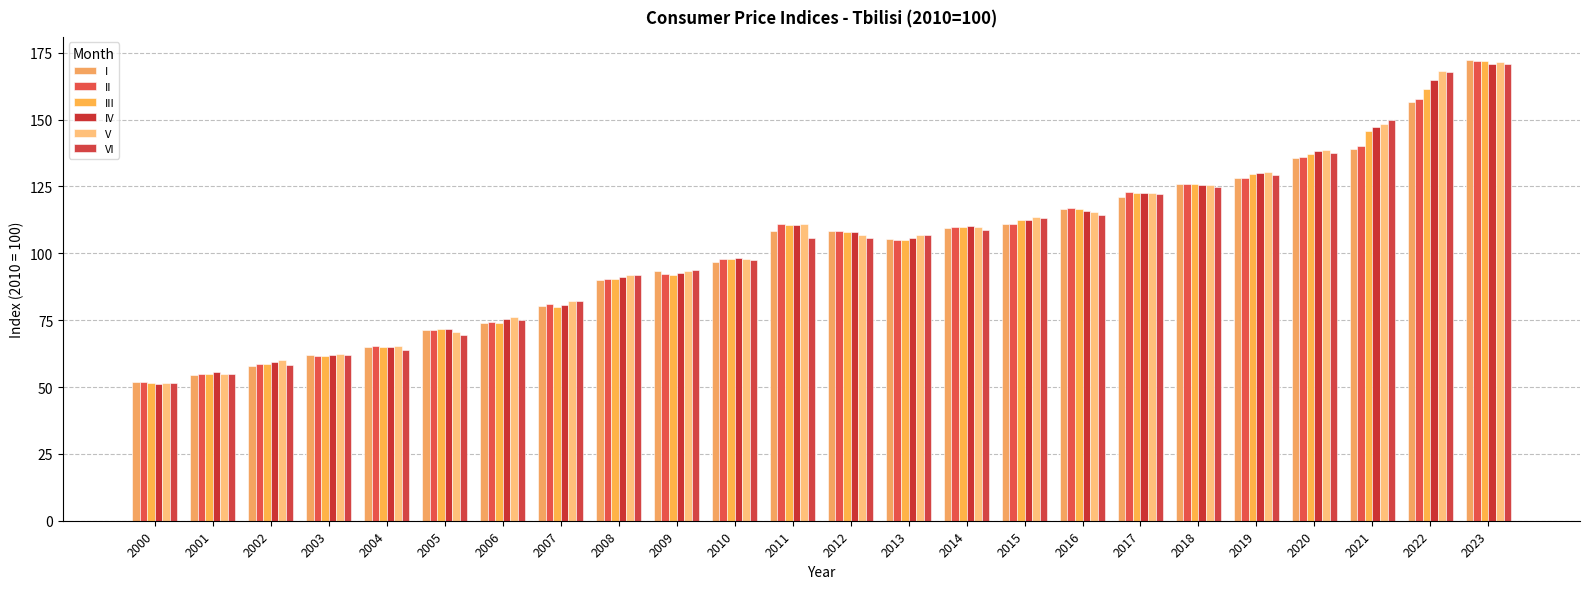

Reading left to right, transcribe all the data shown in this chart.

I: 2000=51.8	2001=54.7	2002=57.7	2003=62.1	2004=64.9	2005=71.2	2006=74.1	2007=80.3	2008=89.9	2009=93.4	2010=96.6	2011=108.2	2012=108.2	2013=105.3	2014=109.3	2015=111.0	2016=116.7	2017=120.9	2018=125.8	2019=128.0	2020=135.5	2021=138.9	2022=156.5	2023=172.3
II: 2000=51.7	2001=54.8	2002=58.5	2003=61.7	2004=65.2	2005=71.3	2006=74.2	2007=80.9	2008=90.2	2009=92.3	2010=98.0	2011=111.0	2012=108.4	2013=104.9	2014=109.9	2015=111.0	2016=116.8	2017=123.0	2018=126.1	2019=128.2	2020=136.2	2021=140.3	2022=157.9	2023=172.0
III: 2000=51.6	2001=54.8	2002=58.5	2003=61.7	2004=65.1	2005=71.8	2006=74.1	2007=80.0	2008=90.5	2009=92.0	2010=97.7	2011=110.5	2012=108.0	2013=104.8	2014=109.9	2015=112.3	2016=116.4	2017=122.4	2018=125.8	2019=129.7	2020=137.2	2021=145.7	2022=161.5	2023=171.9
IV: 2000=51.3	2001=55.7	2002=59.5	2003=62.0	2004=65.1	2005=71.7	2006=75.3	2007=80.7	2008=91.1	2009=92.7	2010=98.1	2011=110.6	2012=107.9	2013=105.8	2014=110.1	2015=112.6	2016=116.0	2017=122.5	2018=125.4	2019=130.0	2020=138.2	2021=147.3	2022=164.7	2023=170.7
V: 2000=51.7	2001=55.0	2002=60.1	2003=62.5	2004=65.3	2005=70.7	2006=76.2	2007=82.2	2008=92.0	2009=93.5	2010=97.8	2011=110.9	2012=106.9	2013=107.0	2014=109.8	2015=113.5	2016=115.5	2017=122.6	2018=125.6	2019=130.6	2020=138.8	2021=148.4	2022=168.3	2023=171.6
VI: 2000=51.6	2001=54.9	2002=58.2	2003=62.0	2004=63.9	2005=69.3	2006=75.1	2007=82.2	2008=91.9	2009=93.7	2010=97.4	2011=105.9	2012=105.9	2013=106.7	2014=108.7	2015=113.3	2016=114.3	2017=122.1	2018=124.8	2019=129.4	2020=137.6	2021=149.9	2022=168.0	2023=170.9